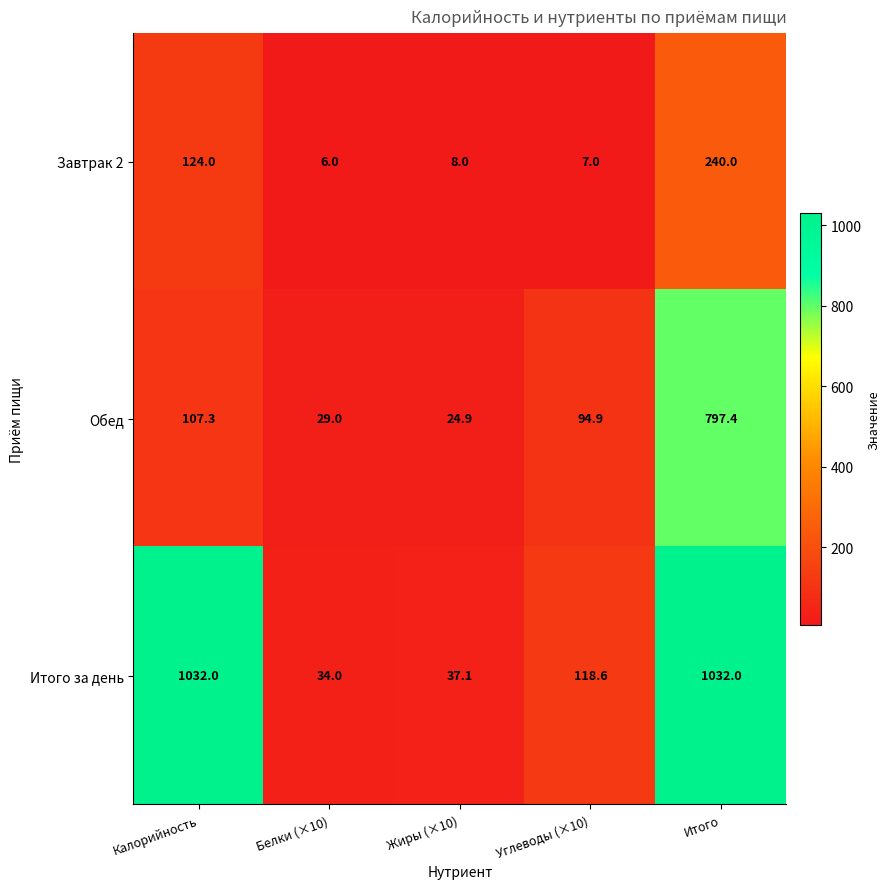

What is the maximum value shown in the chart?

1032.0